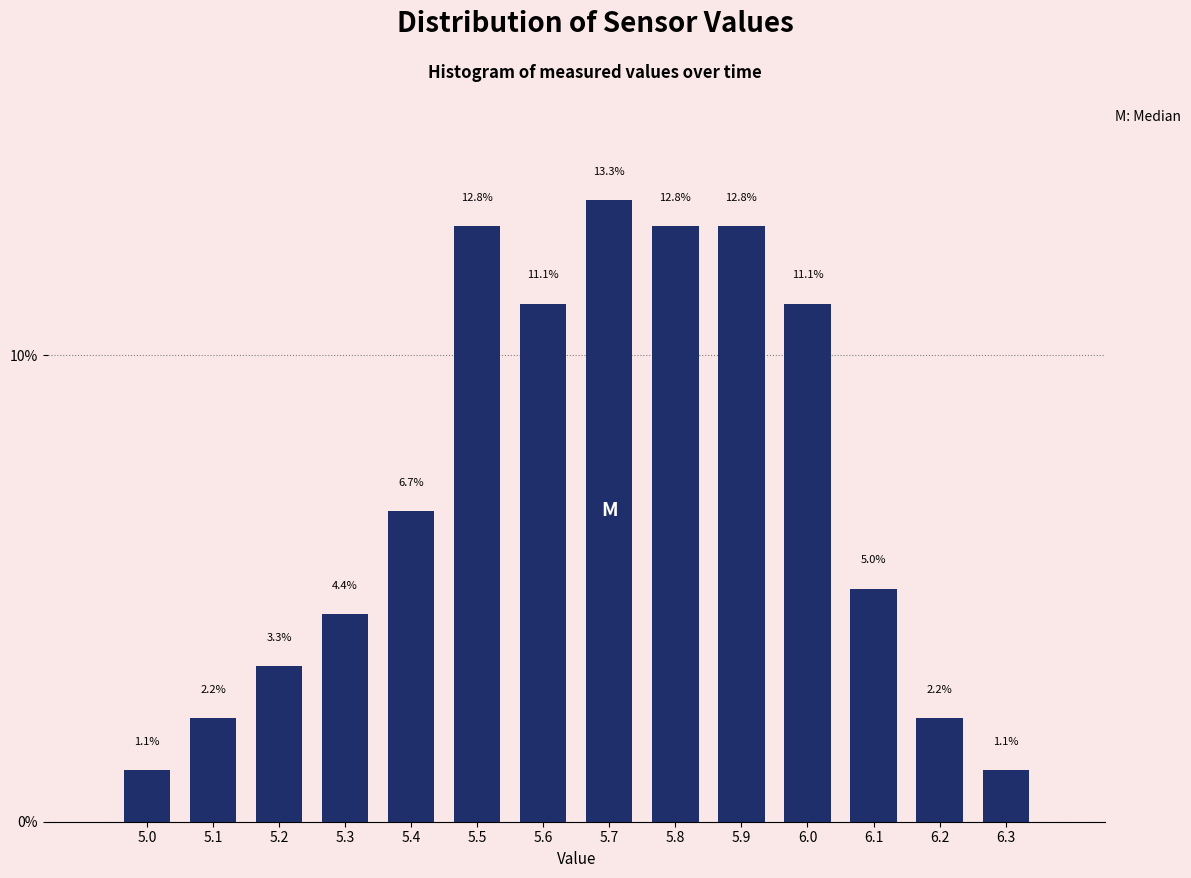

Reading left to right, transcribe all the data shown in this chart.

1.1	2.2	3.3	4.4	6.7	12.8	11.1	13.3	12.8	12.8	11.1	5.0	2.2	1.1